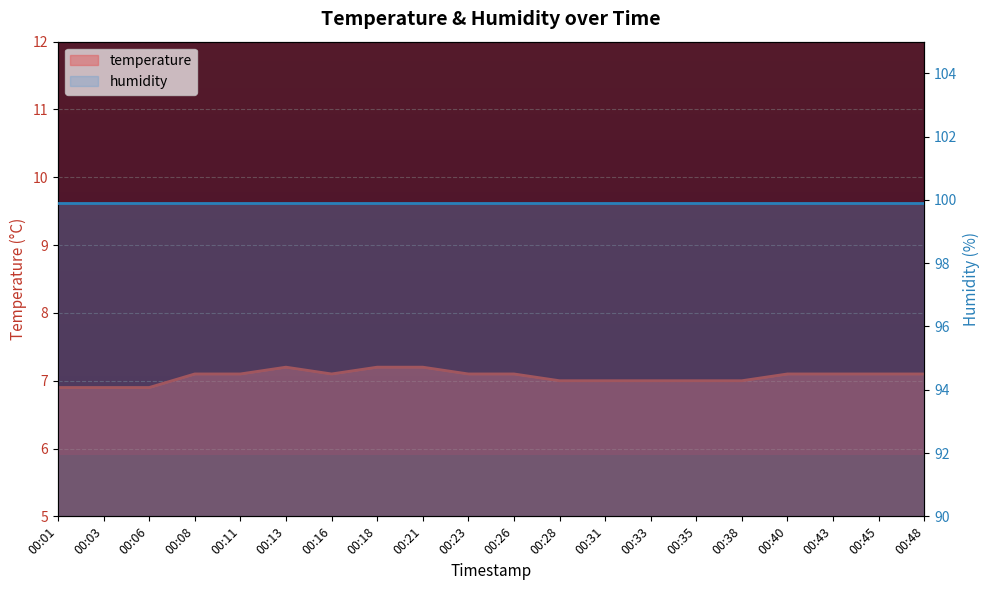

What is the value of the 10th point from the left?

7.1